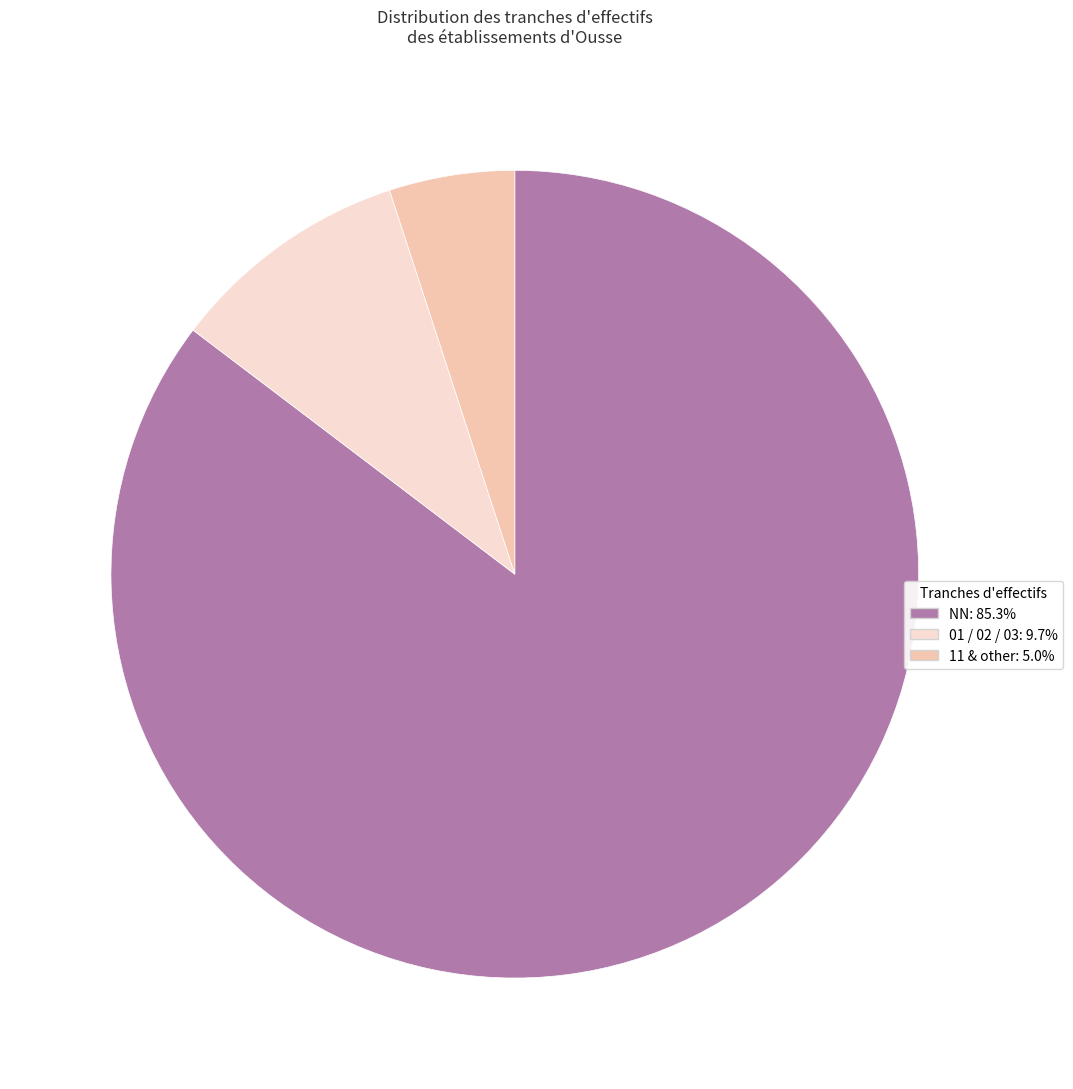

Is there a majority slice in this chart?

Yes